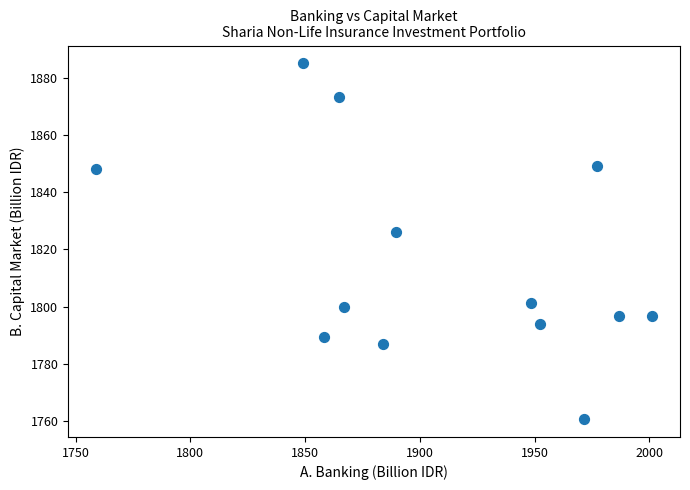

What is the range of X values (max minus min)?

242.3